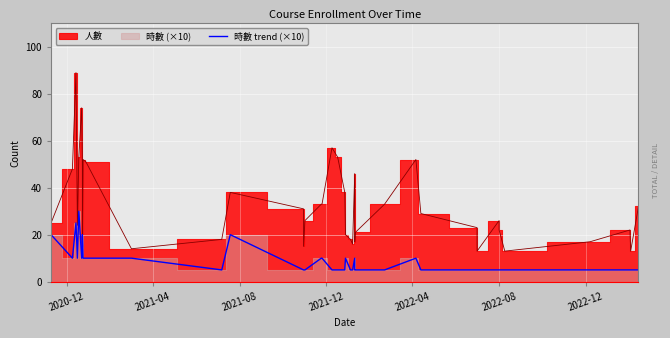

How many data points are above 5?

17